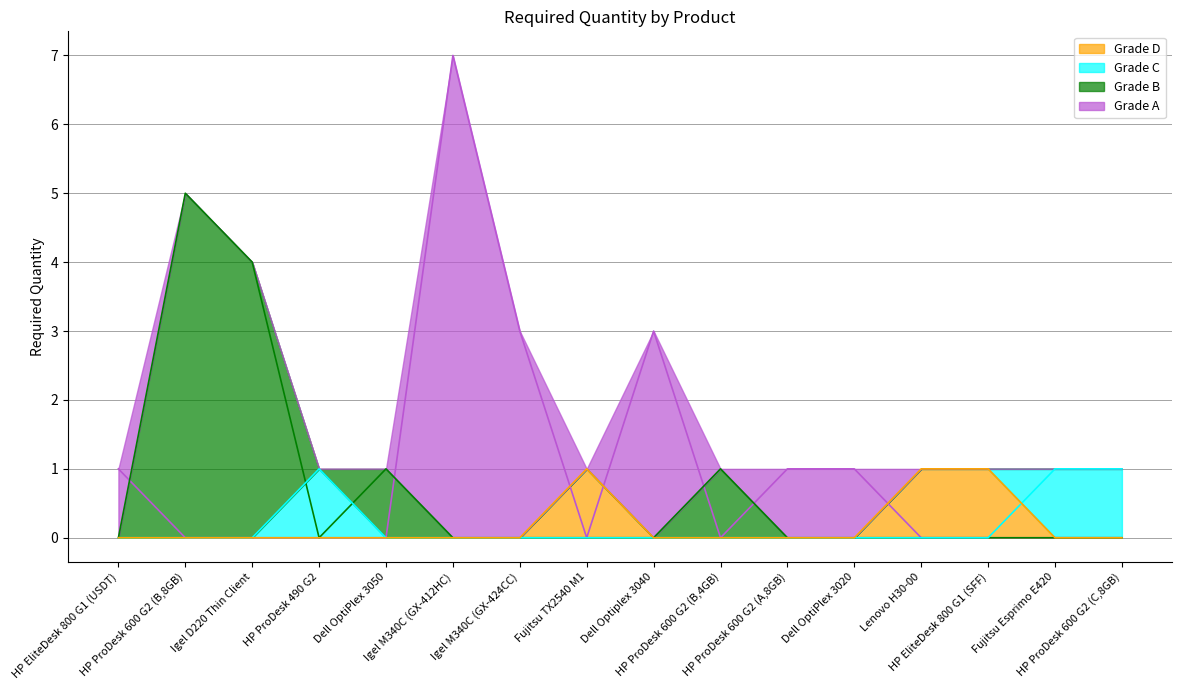

Reading left to right, list all the values displayed in this chart.

Grade A line: HP EliteDesk 800 G1 (USDT)=1	HP ProDesk 600 G2 (B,8GB)=0	Igel D220 Thin Client=0	HP ProDesk 490 G2=0	Dell OptiPlex 3050=0	Igel M340C (GX-412HC)=7	Igel M340C (GX-424CC)=3	Fujitsu TX2540 M1=0	Dell Optiplex 3040=3	HP ProDesk 600 G2 (B,4GB)=0	HP ProDesk 600 G2 (A,8GB)=1	Dell OptiPlex 3020=1	Lenovo H30-00=0	HP EliteDesk 800 G1 (SFF)=0	Fujitsu Esprimo E420=0	HP ProDesk 600 G2 (C,8GB)=0
Grade B line: HP EliteDesk 800 G1 (USDT)=0	HP ProDesk 600 G2 (B,8GB)=5	Igel D220 Thin Client=4	HP ProDesk 490 G2=0	Dell OptiPlex 3050=1	Igel M340C (GX-412HC)=0	Igel M340C (GX-424CC)=0	Fujitsu TX2540 M1=0	Dell Optiplex 3040=0	HP ProDesk 600 G2 (B,4GB)=1	HP ProDesk 600 G2 (A,8GB)=0	Dell OptiPlex 3020=0	Lenovo H30-00=0	HP EliteDesk 800 G1 (SFF)=0	Fujitsu Esprimo E420=0	HP ProDesk 600 G2 (C,8GB)=0
Grade C line: HP EliteDesk 800 G1 (USDT)=0	HP ProDesk 600 G2 (B,8GB)=0	Igel D220 Thin Client=0	HP ProDesk 490 G2=1	Dell OptiPlex 3050=0	Igel M340C (GX-412HC)=0	Igel M340C (GX-424CC)=0	Fujitsu TX2540 M1=0	Dell Optiplex 3040=0	HP ProDesk 600 G2 (B,4GB)=0	HP ProDesk 600 G2 (A,8GB)=0	Dell OptiPlex 3020=0	Lenovo H30-00=0	HP EliteDesk 800 G1 (SFF)=0	Fujitsu Esprimo E420=1	HP ProDesk 600 G2 (C,8GB)=1
Grade D line: HP EliteDesk 800 G1 (USDT)=0	HP ProDesk 600 G2 (B,8GB)=0	Igel D220 Thin Client=0	HP ProDesk 490 G2=0	Dell OptiPlex 3050=0	Igel M340C (GX-412HC)=0	Igel M340C (GX-424CC)=0	Fujitsu TX2540 M1=1	Dell Optiplex 3040=0	HP ProDesk 600 G2 (B,4GB)=0	HP ProDesk 600 G2 (A,8GB)=0	Dell OptiPlex 3020=0	Lenovo H30-00=1	HP EliteDesk 800 G1 (SFF)=1	Fujitsu Esprimo E420=0	HP ProDesk 600 G2 (C,8GB)=0